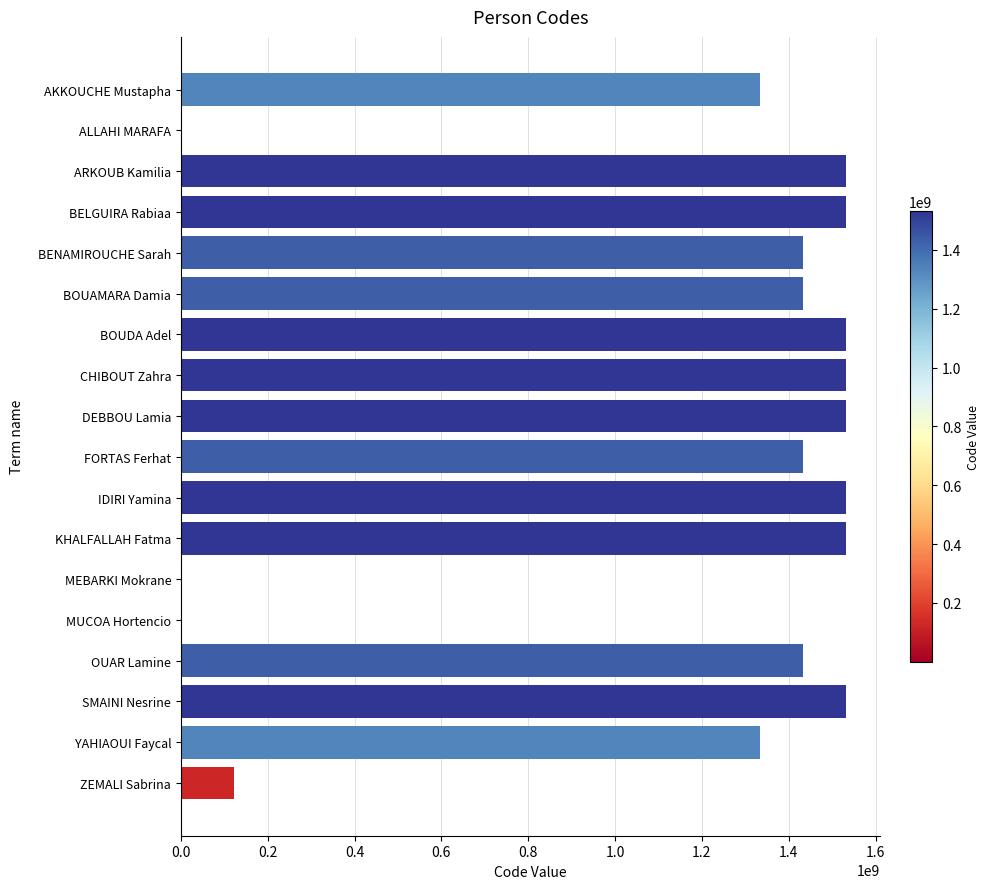

What is the maximum value shown in the chart?

1533016563